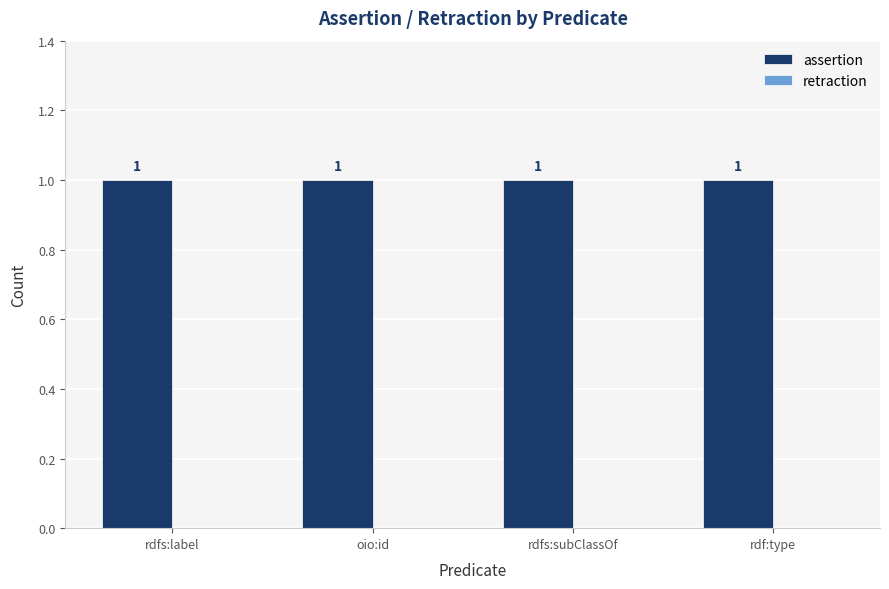

Rank the series by their maximum value, from highest to lowest.

assertion, retraction